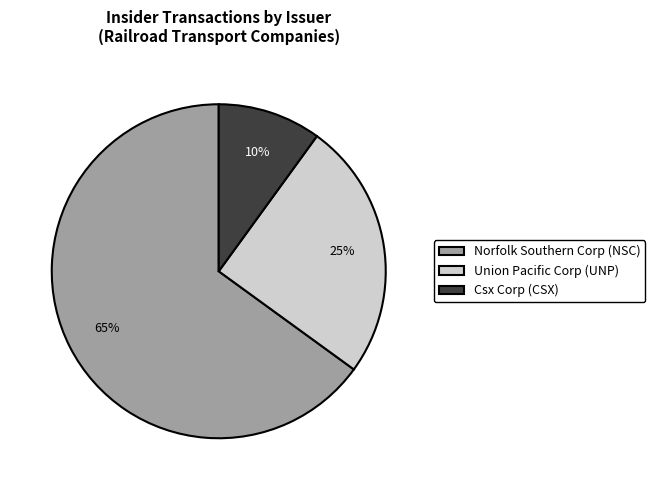

Rank the categories by value from highest to lowest.

Norfolk Southern Corp (NSC), Union Pacific Corp (UNP), Csx Corp (CSX)